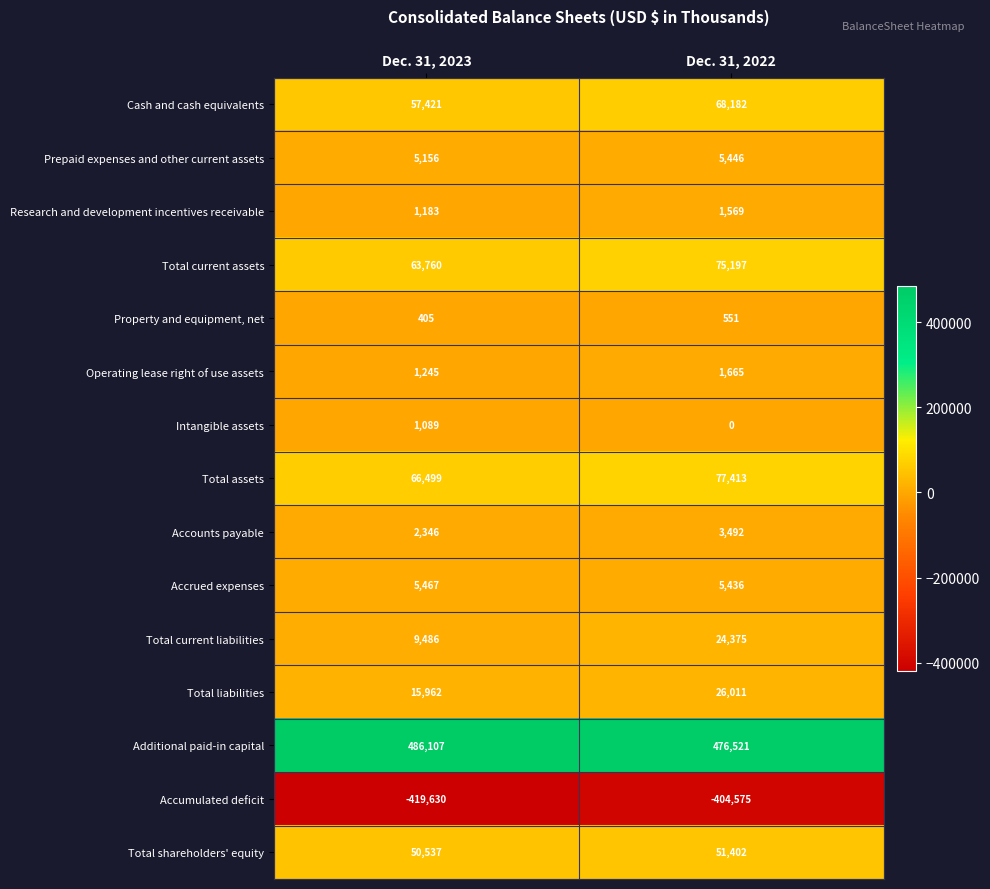

How many data points in Research and development incentives receivable are less than 1569?

1